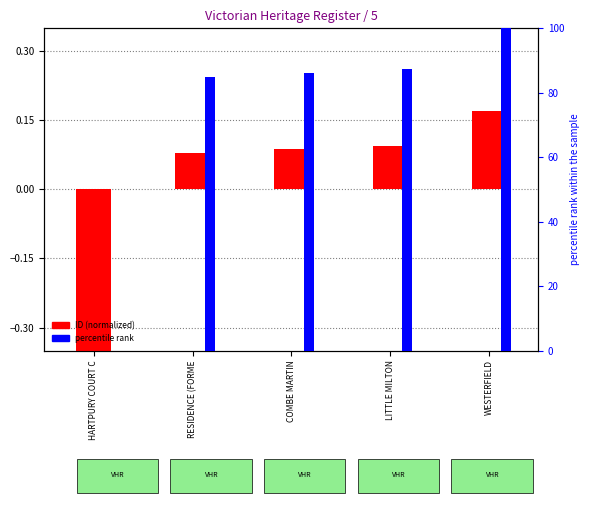

What are all the series names shown in the legend?

ID (normalized), percentile rank